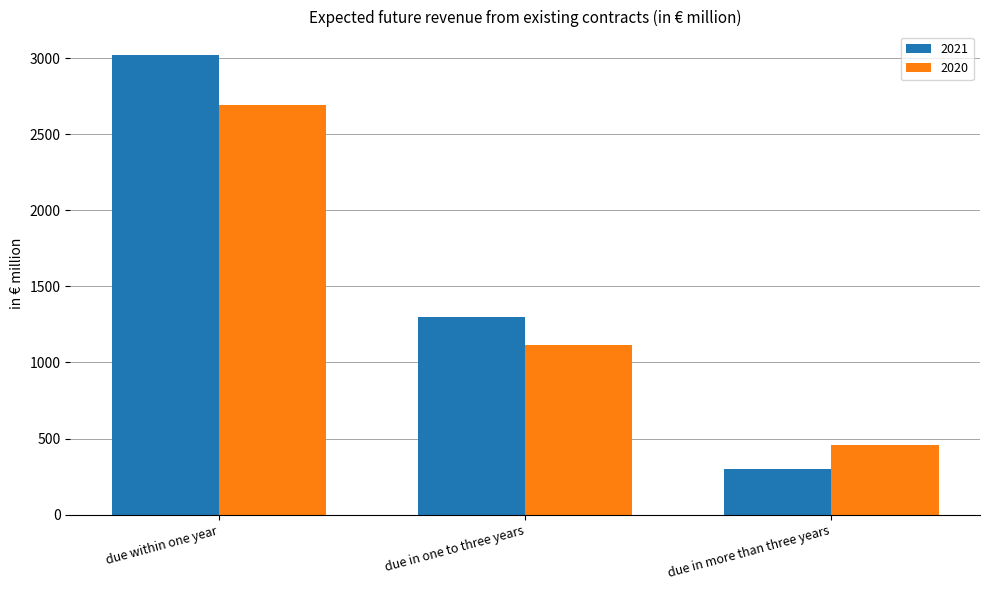

What is the label of the 1st bar from the left?

due within one year